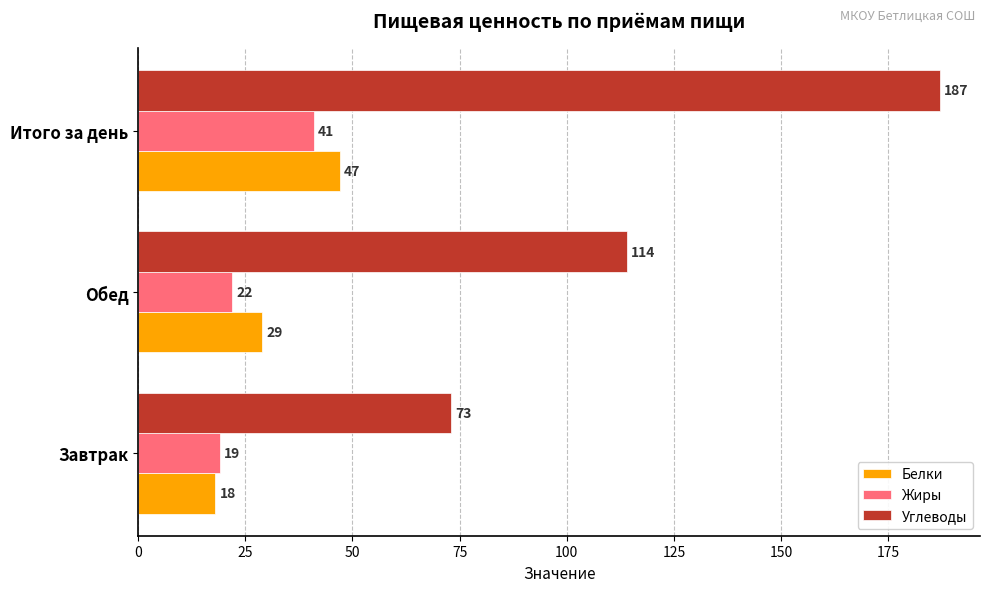

True or false: Жиры has a value of 22 at Обед.

True